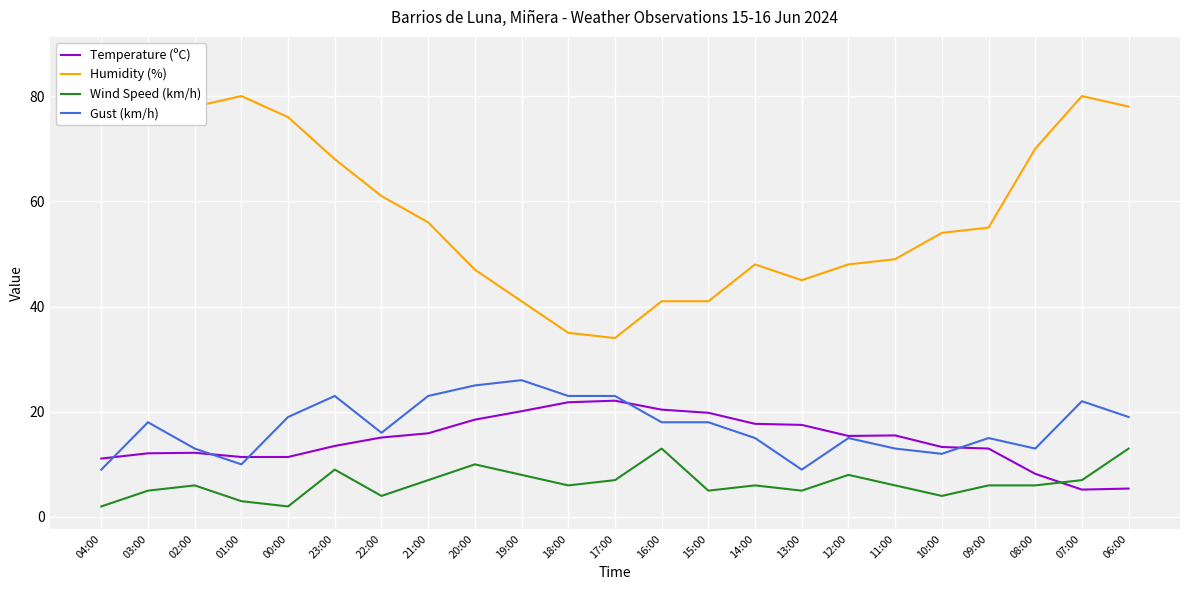

Reading right to left, list all the values displayed in this chart.

Temperature (ºC): 5.4	5.2	8.2	13.0	13.3	15.5	15.4	17.5	17.7	19.8	20.4	22.1	21.8	20.1	18.5	15.9	15.1	13.5	11.4	11.4	12.2	12.1	11.1
Humidity (%): 78.0	80.0	70.0	55.0	54.0	49.0	48.0	45.0	48.0	41.0	41.0	34.0	35.0	41.0	47.0	56.0	61.0	68.0	76.0	80.0	78.0	83.0	87.0
Wind Speed (km/h): 13.0	7.0	6.0	6.0	4.0	6.0	8.0	5.0	6.0	5.0	13.0	7.0	6.0	8.0	10.0	7.0	4.0	9.0	2.0	3.0	6.0	5.0	2.0
Gust (km/h): 19.0	22.0	13.0	15.0	12.0	13.0	15.0	9.0	15.0	18.0	18.0	23.0	23.0	26.0	25.0	23.0	16.0	23.0	19.0	10.0	13.0	18.0	9.0